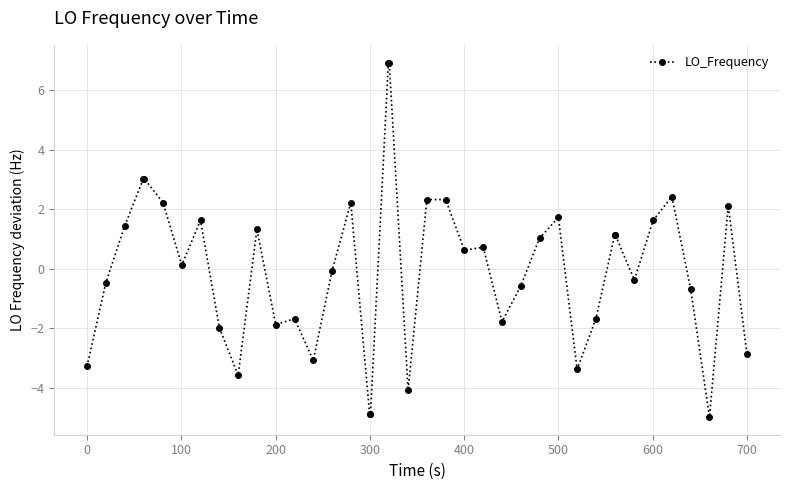

What is the smallest value displayed?

-5.0